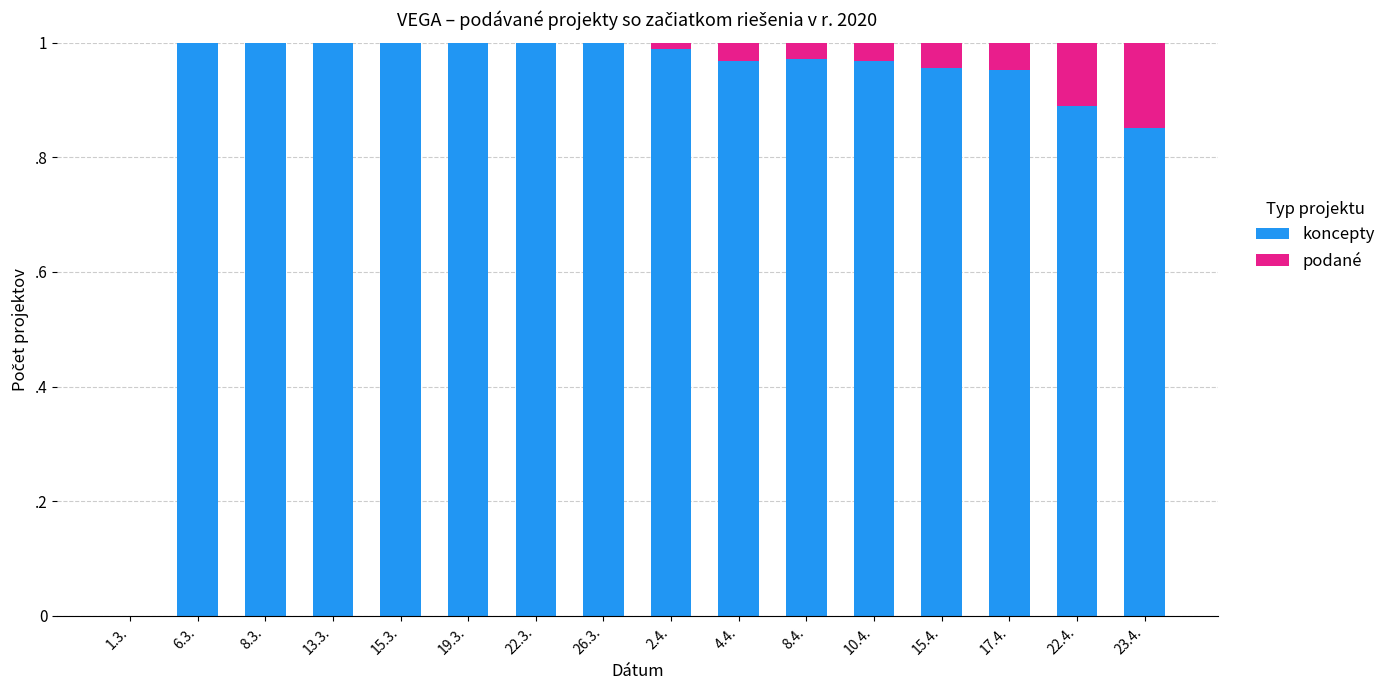

Which series has the largest total across all categories?

koncepty